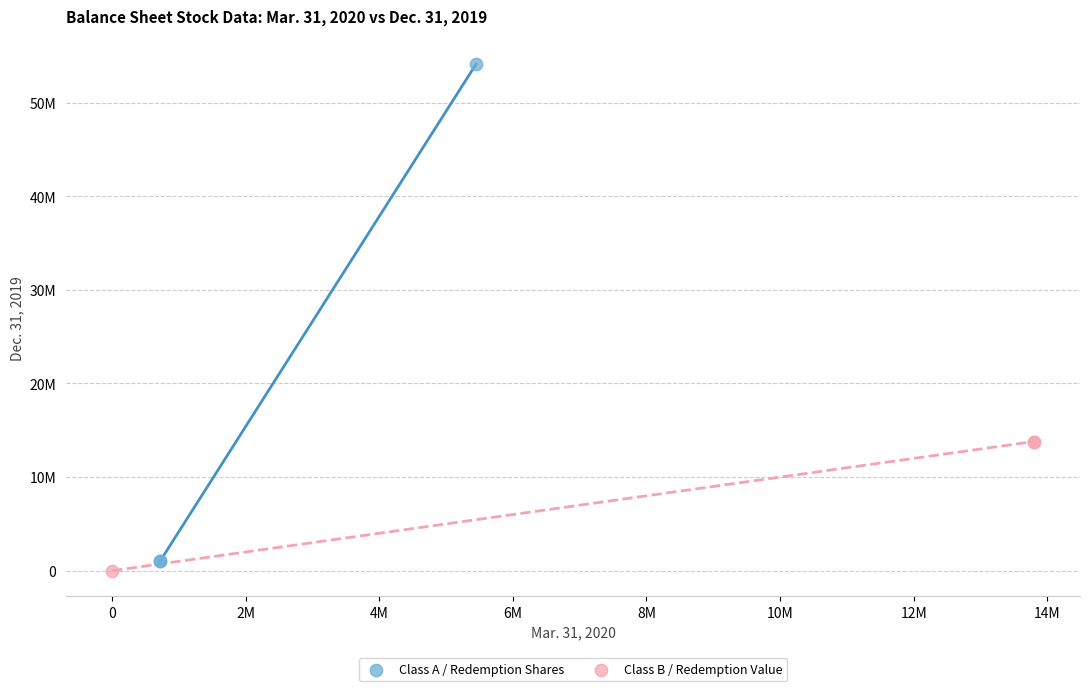

What are all the series names shown in the legend?

Class A / Redemption Shares, Class B / Redemption Value